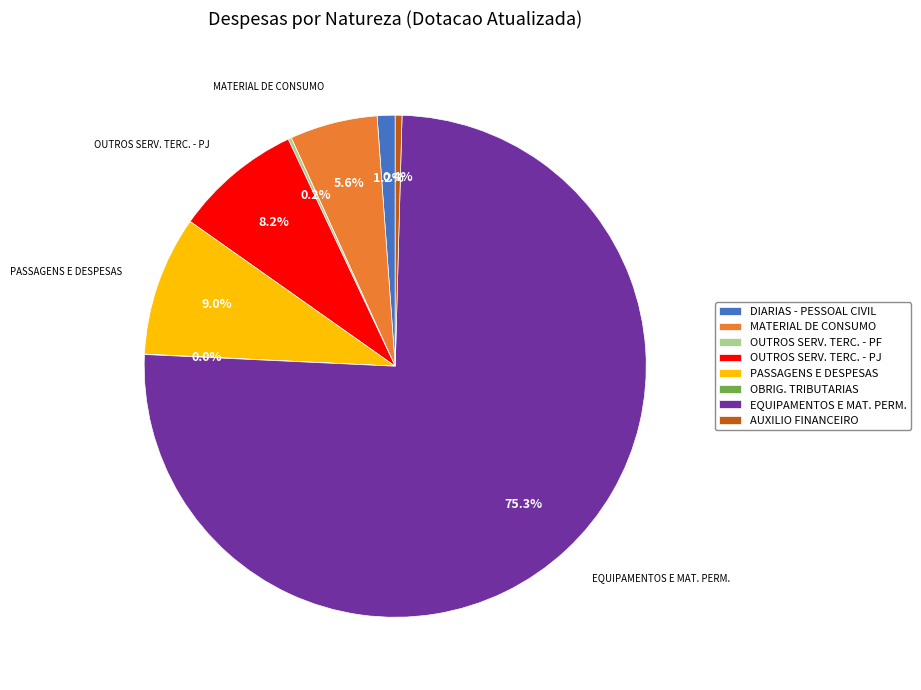

What is the largest slice in the pie chart?

EQUIPAMENTOS E MAT. PERM.